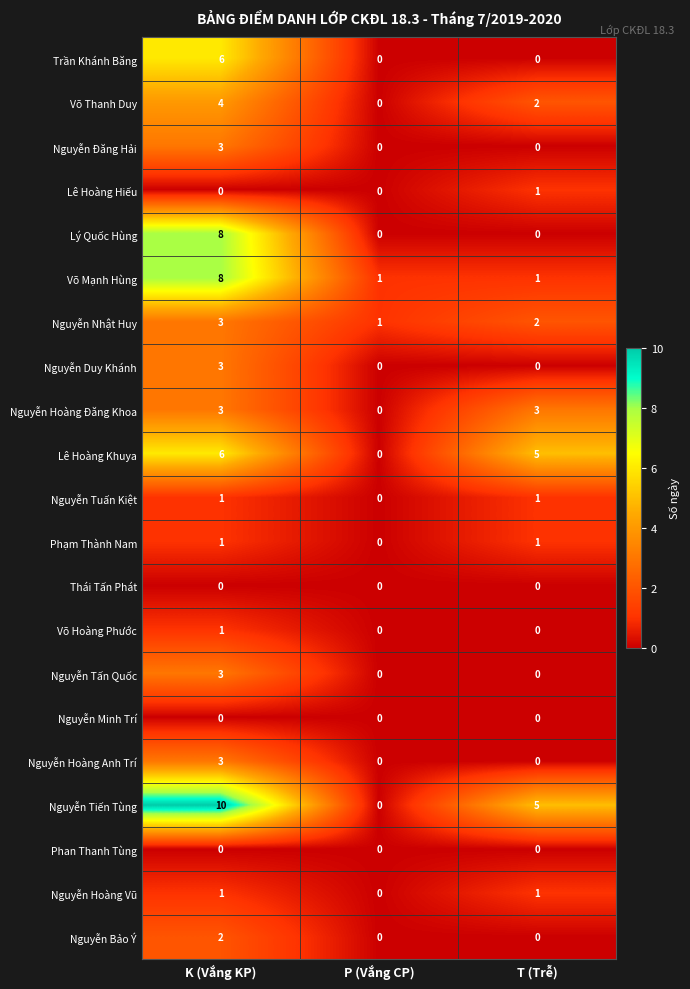

Which series has the widest spread of values?

Nguyễn Tiến Tùng